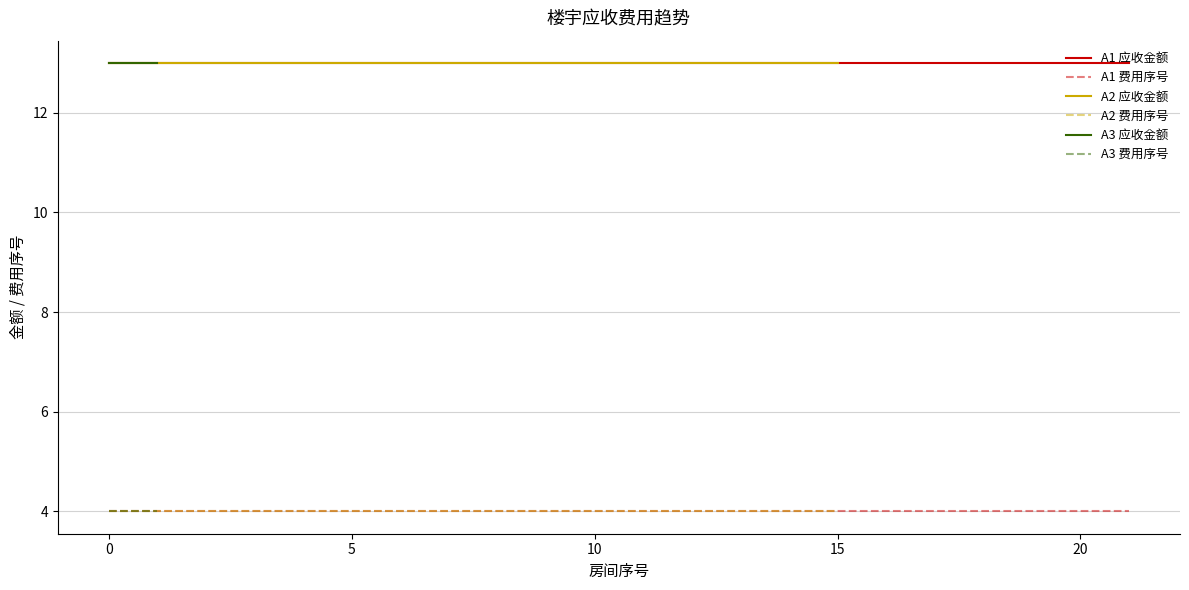

What is the highest value of the A1 应收金额 series?

13